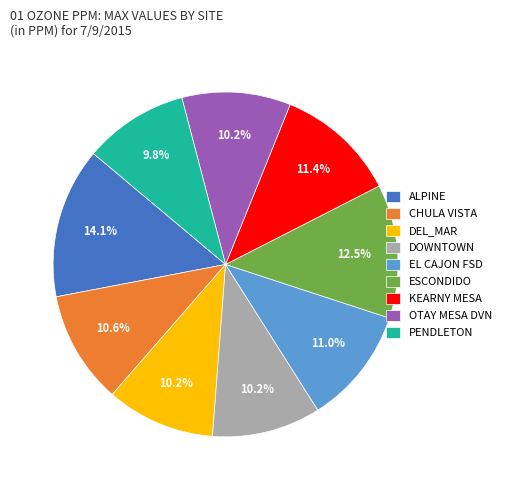

Which category has the biggest portion of the pie?

ALPINE